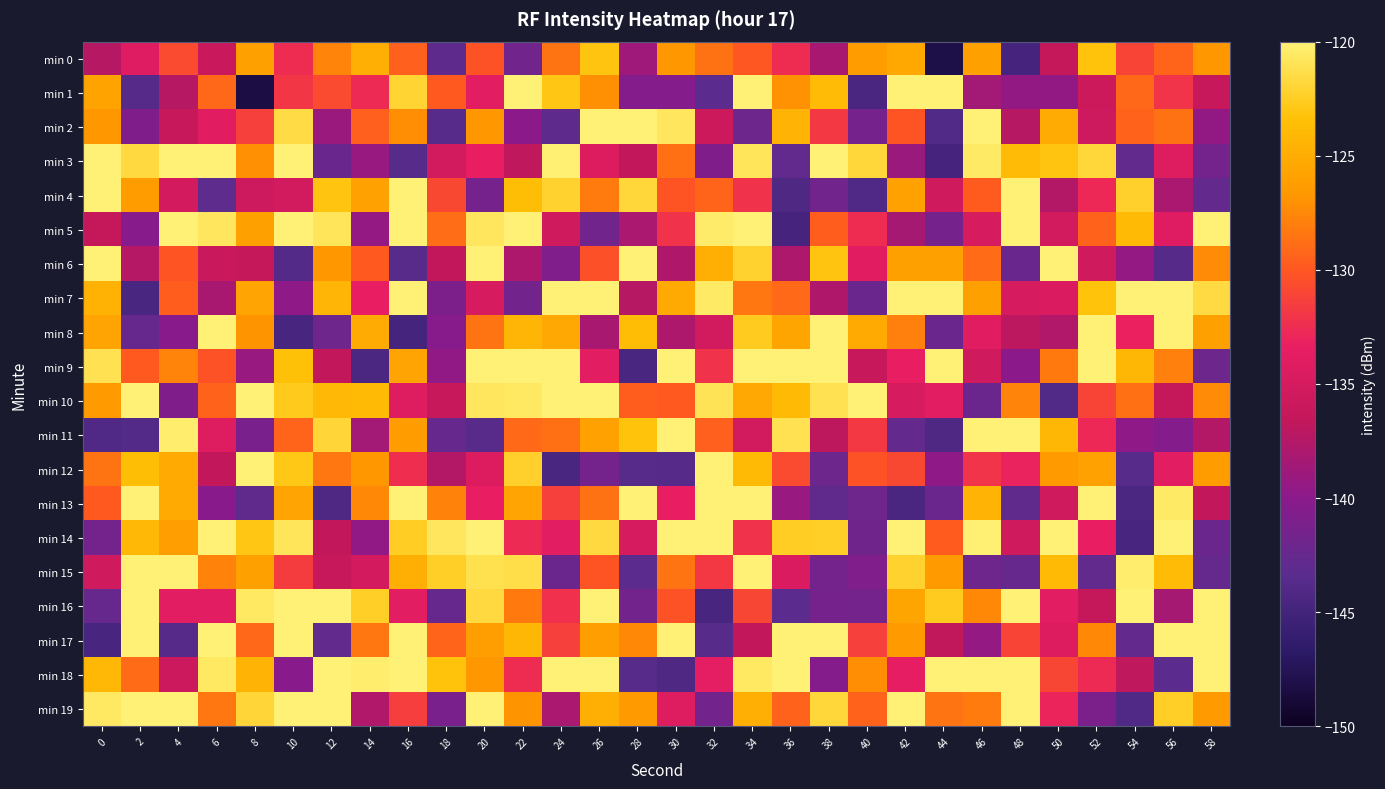

Between 6 and 58, which series saw the biggest shift?

min 14